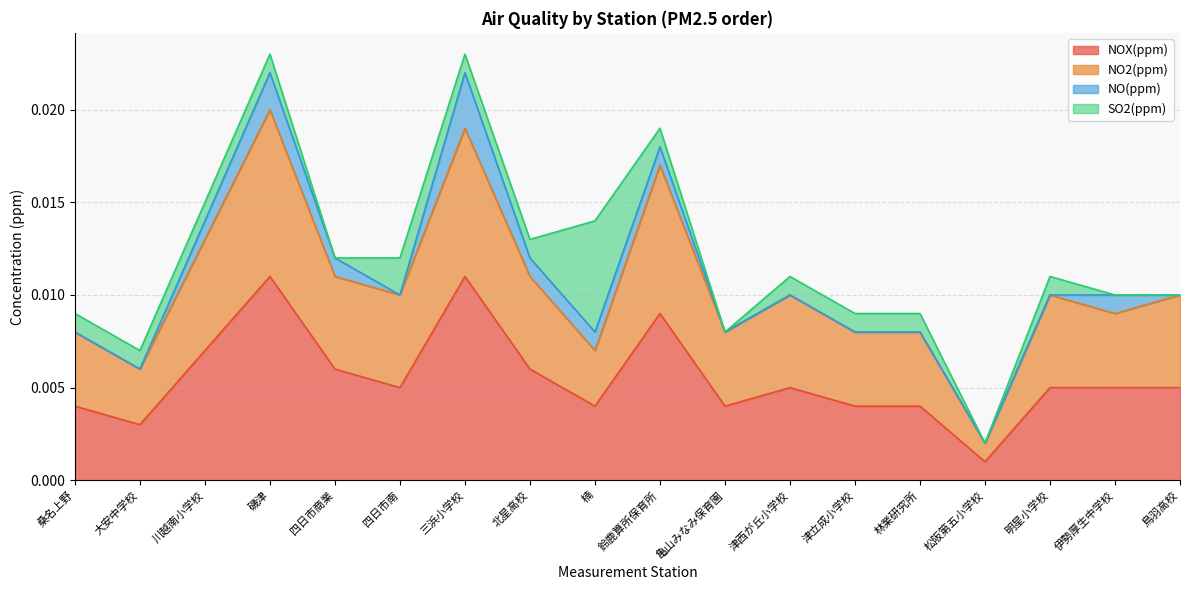

Where is the first local maximum for NOX(ppm)?

磯津